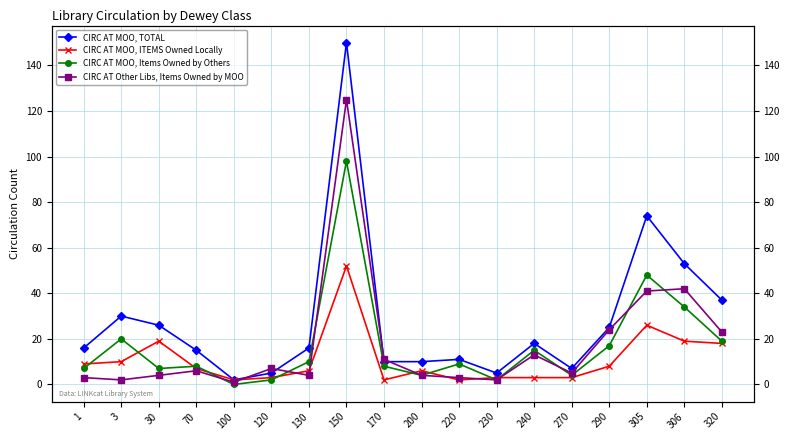

In CIRC AT MOO, ITEMS Owned Locally, how many points are lower than both neighbors (excluding endpoints)?

3